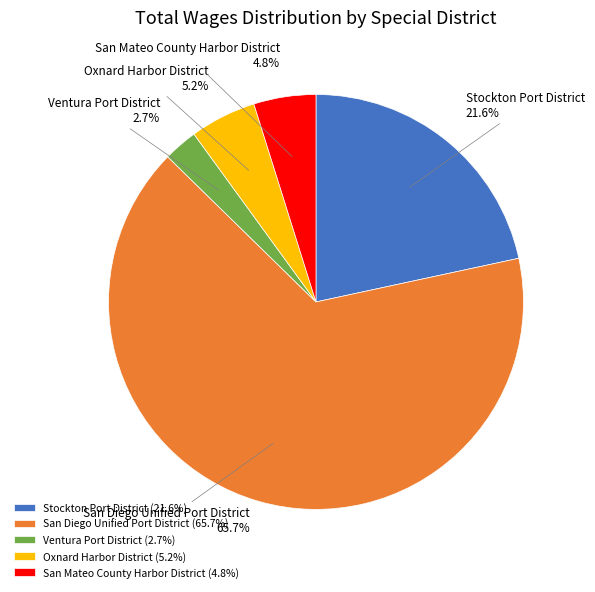

Does San Diego Unified Port District represent more than half of the total?

Yes